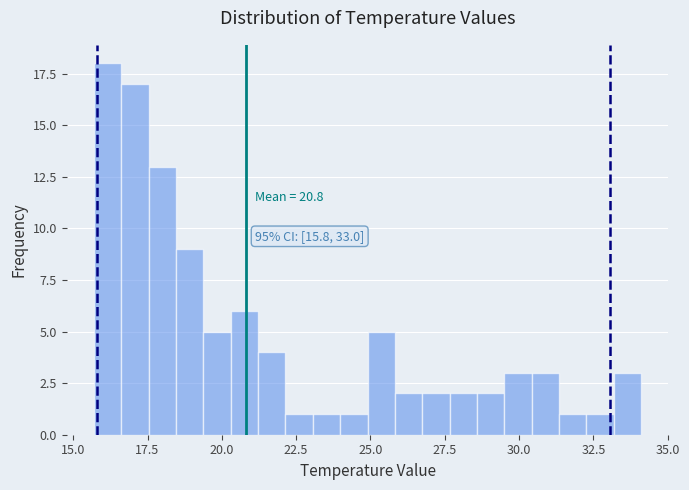

Read against the x-axis, roughly where is the centre of the tallest bar?

16.0